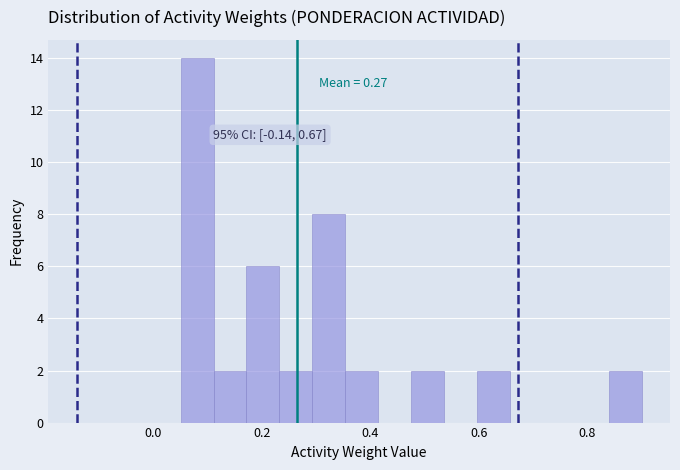

Around what value on the x-axis is the tallest bar? Give the approximate position of its centre, as read against the axis.

0.08